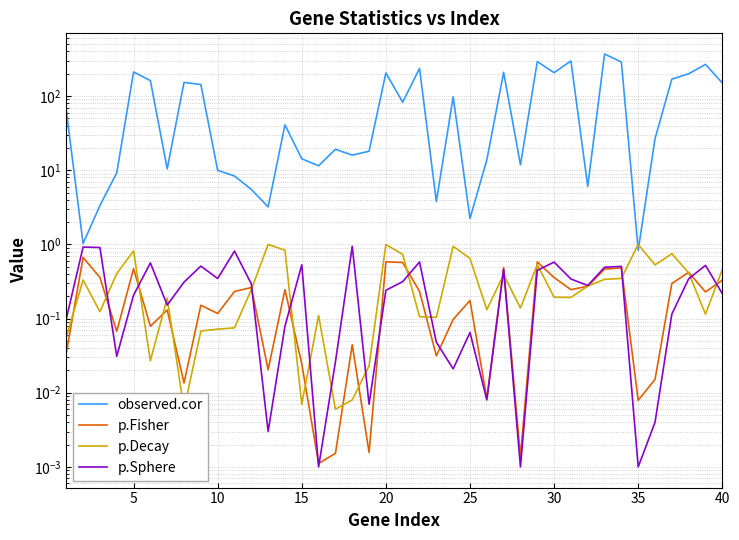

What is the difference between the maximum and second lowest values in the observed.cor series?

368.7